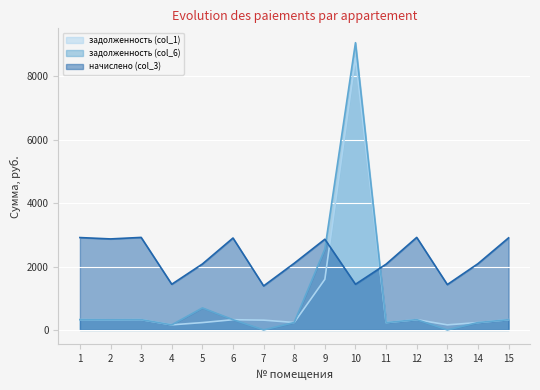

Which category has the lowest value in the начислено (col_3) series?

7